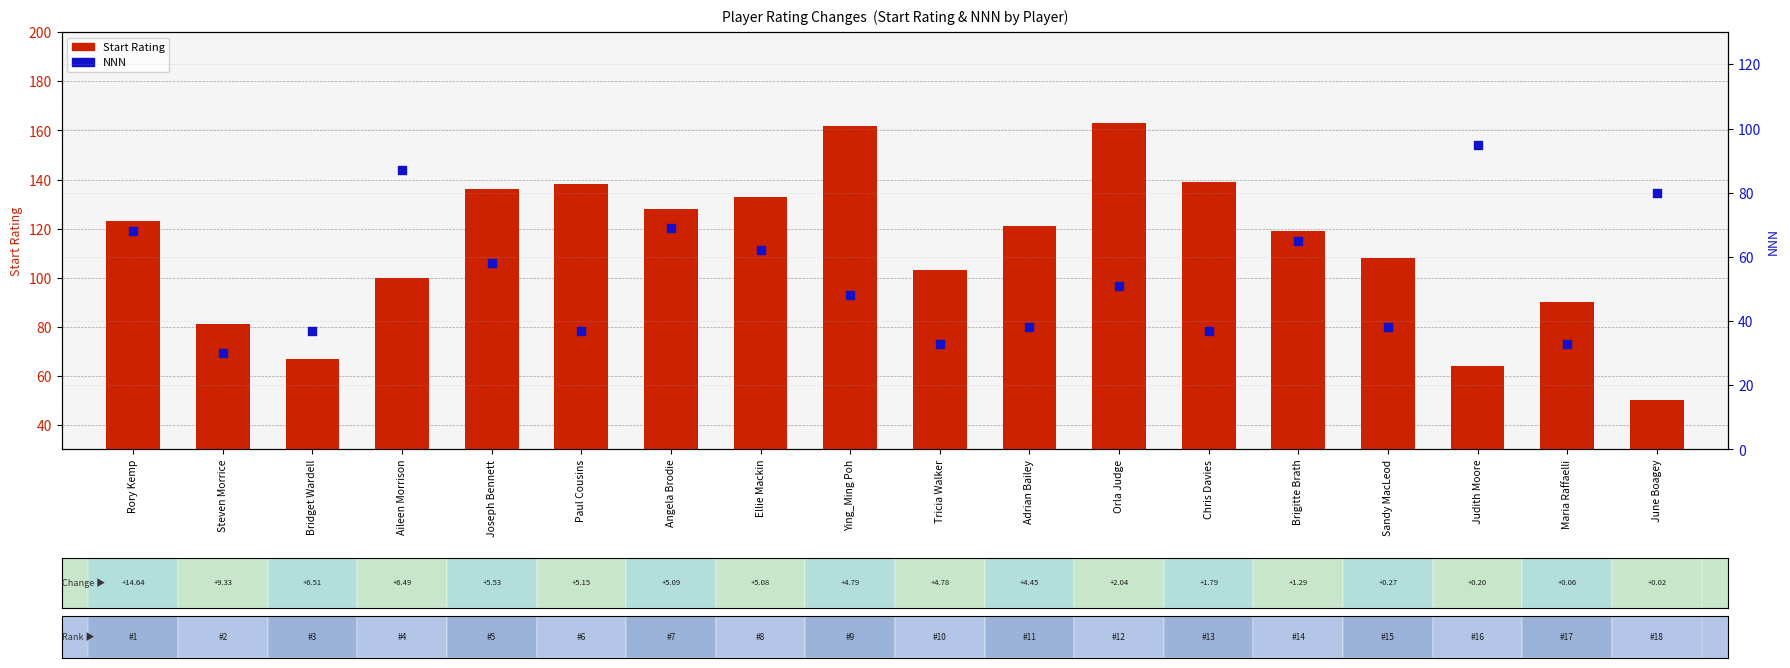

Which series has the largest total across all categories?

Start Rating